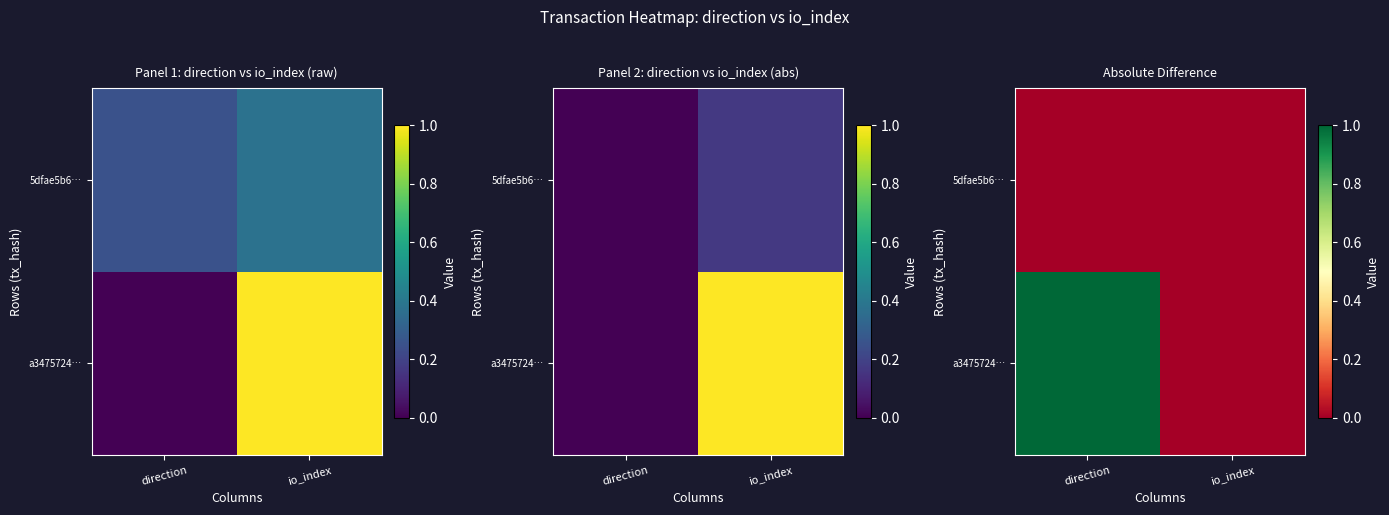

Is it true that 5dfae5b6… equals 0 at io_index?

True